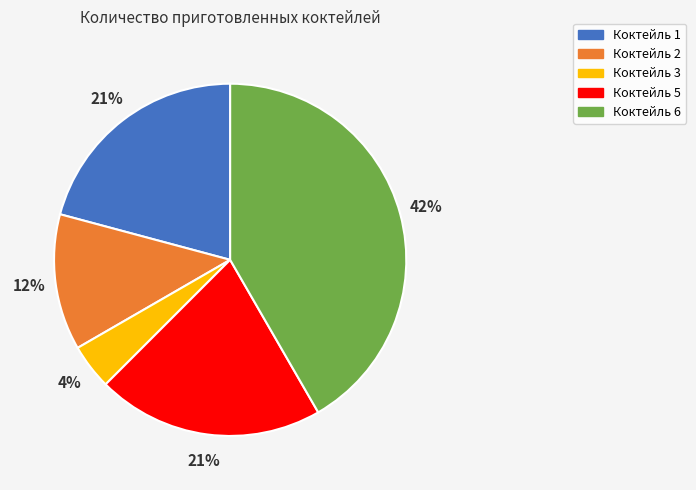

Is it true that Коктейль 3 is 4% of the pie?

True